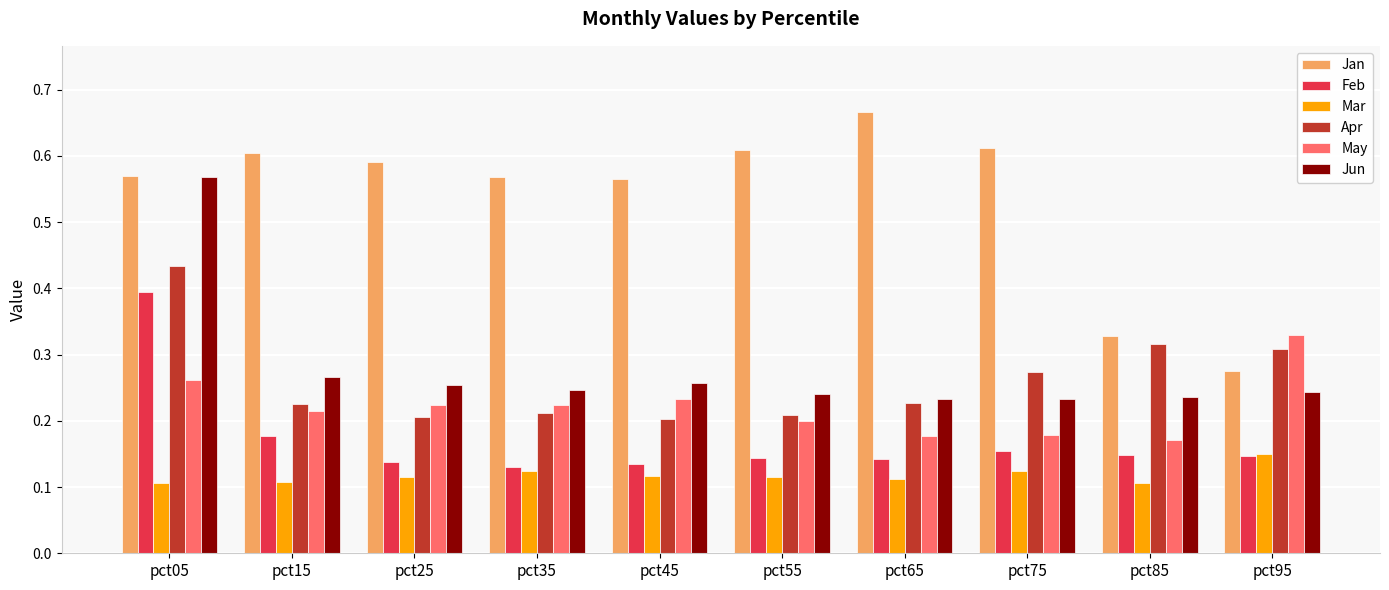

Is the value of May at pct05 greater than the value of Jan at pct15?

No